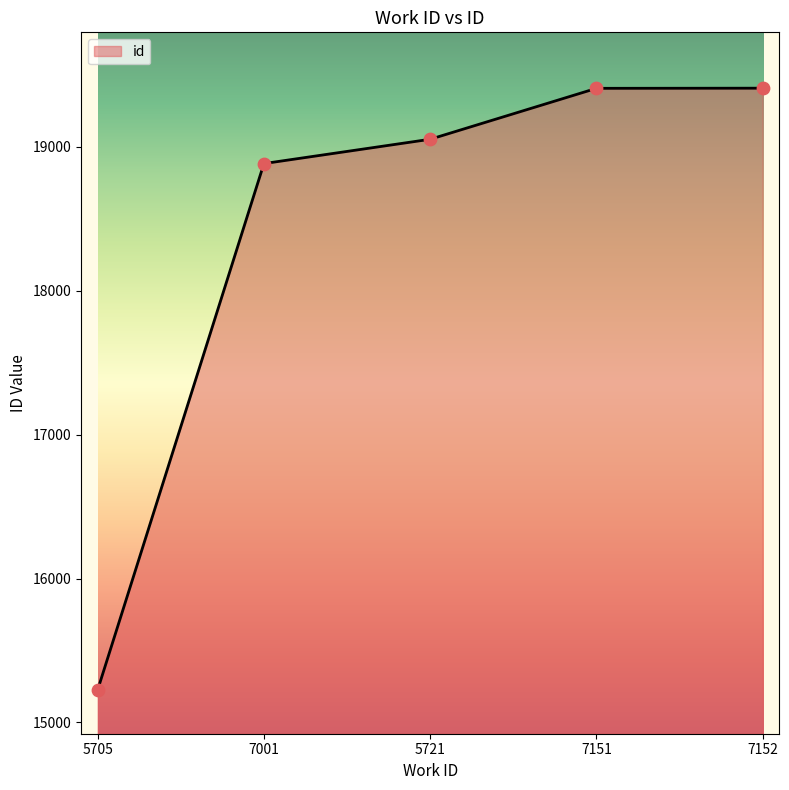

Approximately how many times larger is the value at 5721 compared to 7151?

1.0